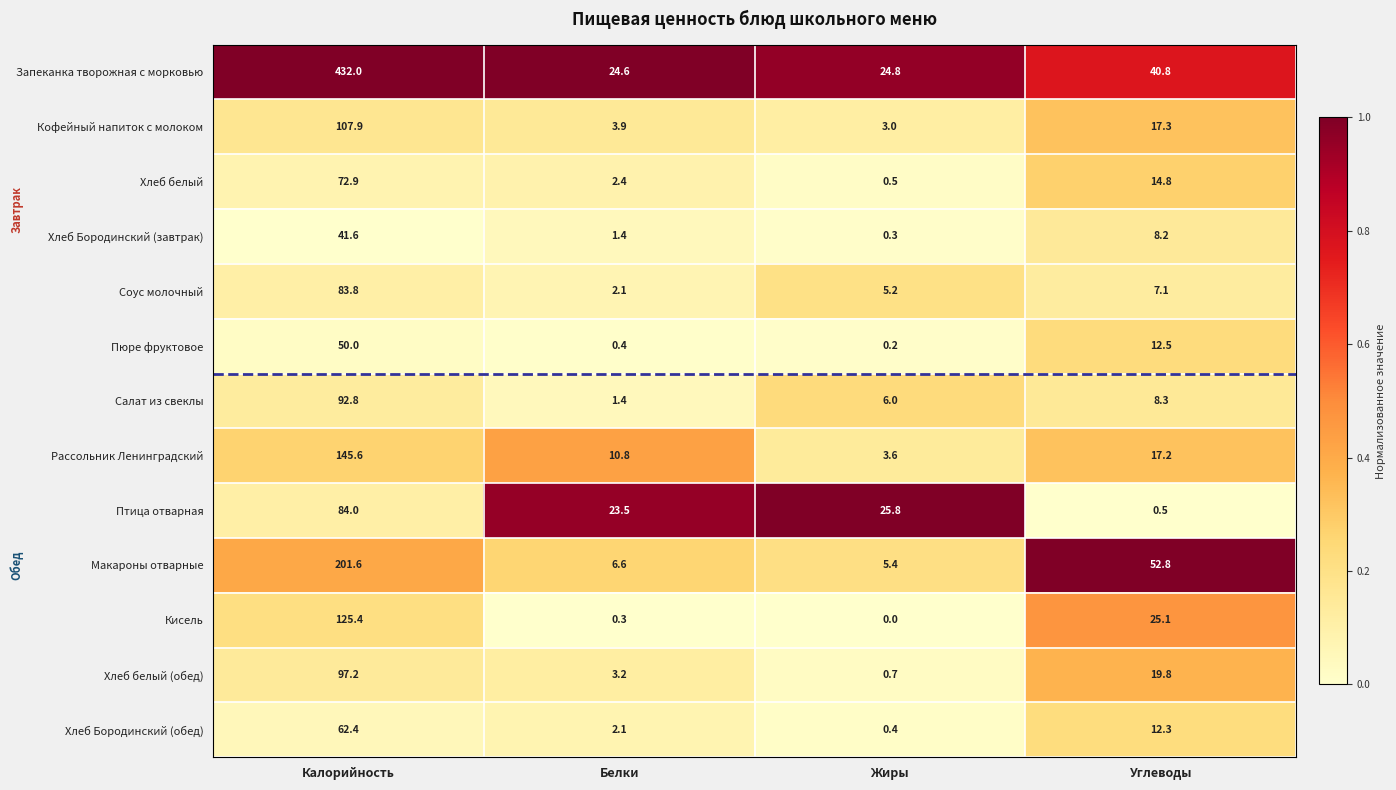

The Макароны отварные series shows 3.2 at Жиры. True or false?

False